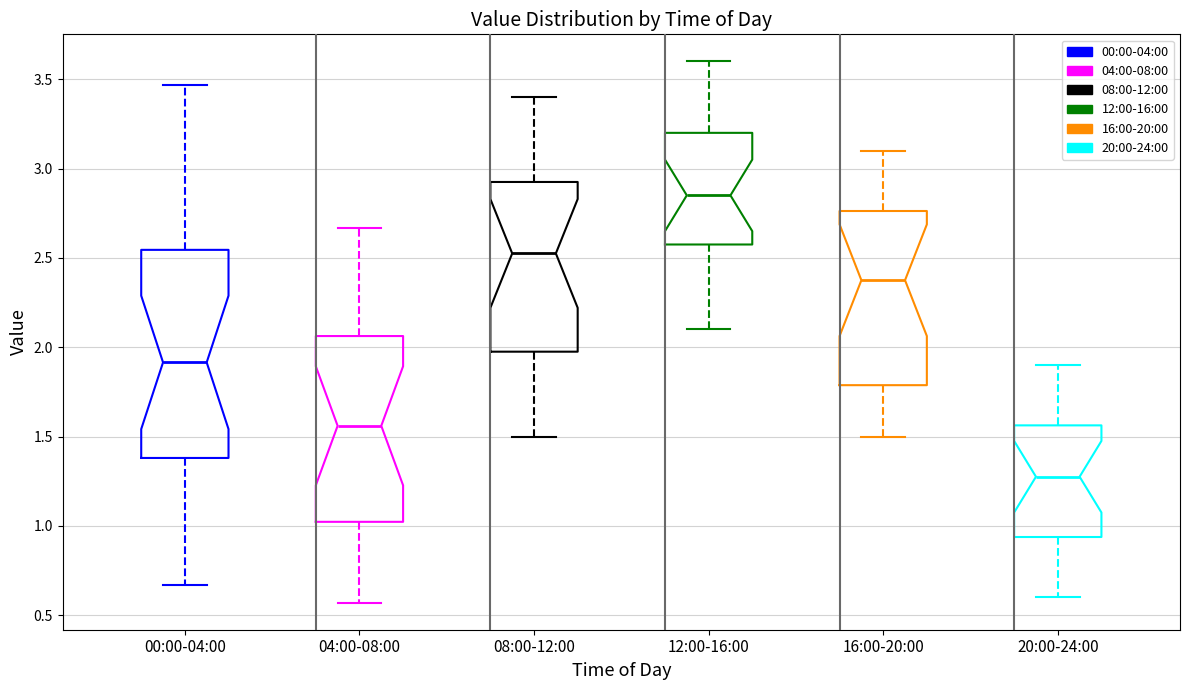

Comparing the boxes themselves (not the whiskers), which one is the tallest?

00:00-04:00